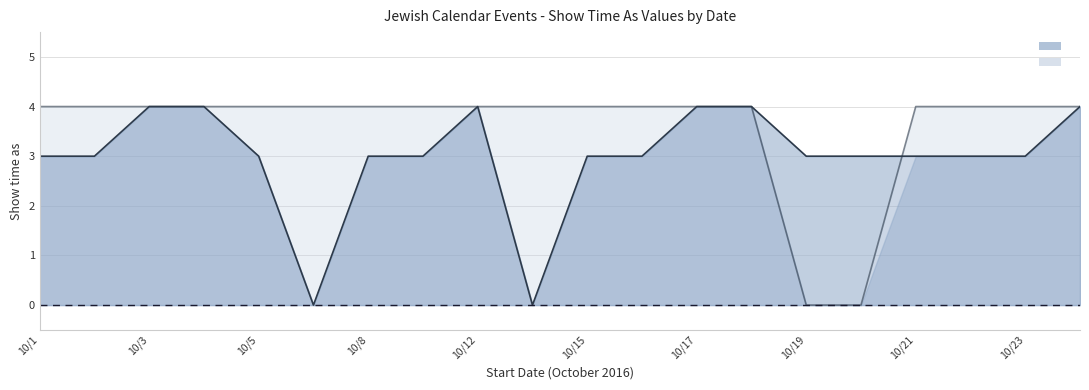

The chart shows a value of 2 at 10/12. True or false?

False